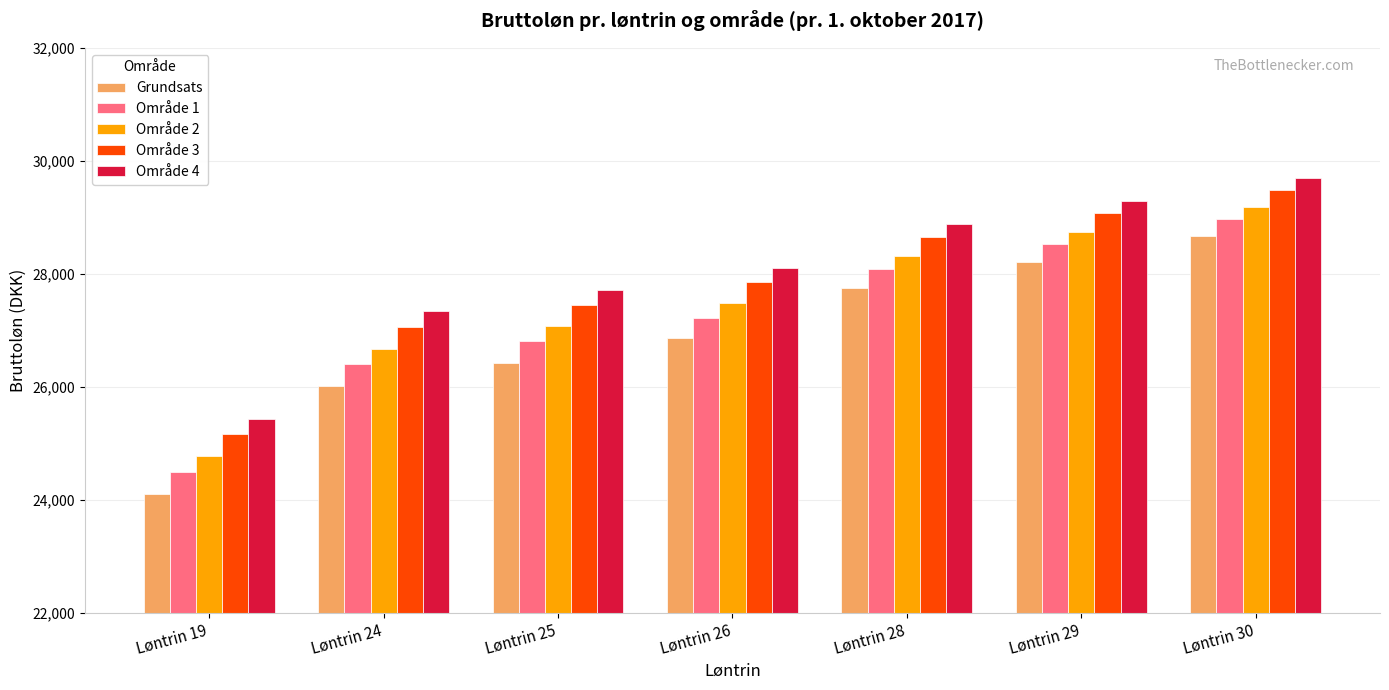

Which series changed the most between Løntrin 26 and Løntrin 30?

Grundsats